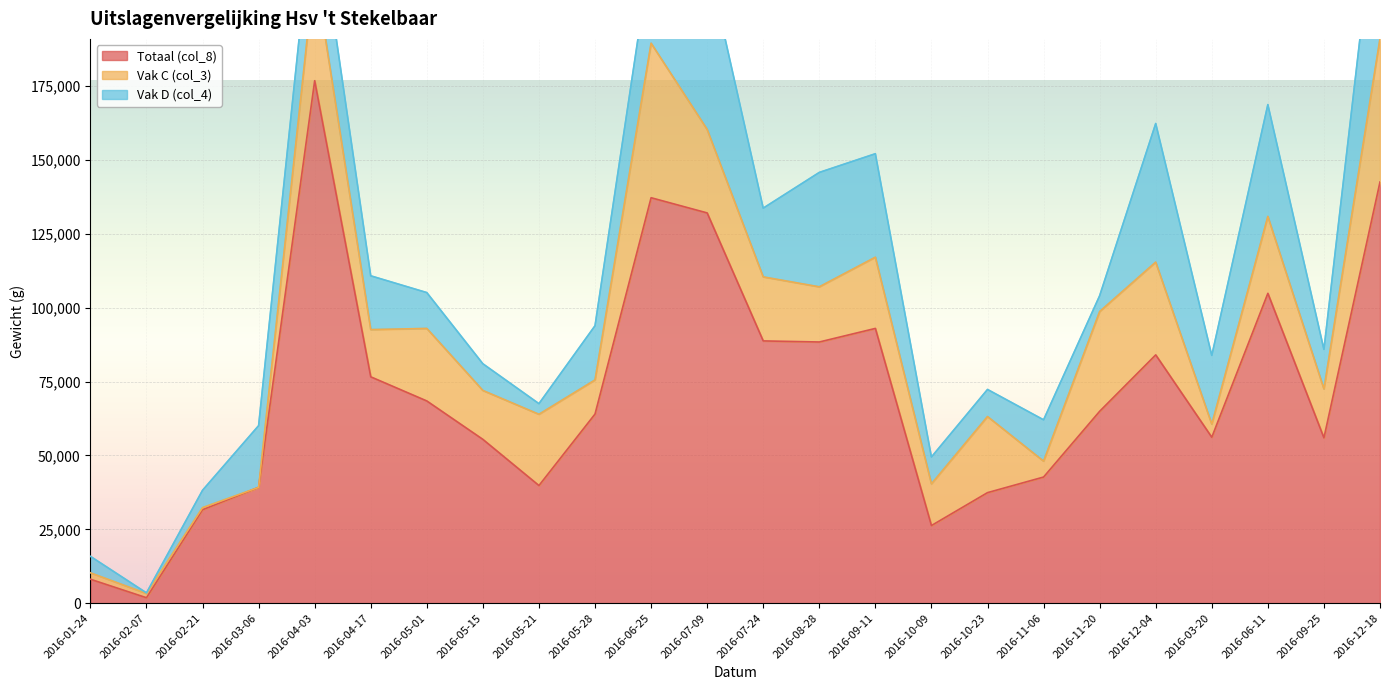

Read the Totaal (col_8) value at 2016-03-20.

56164